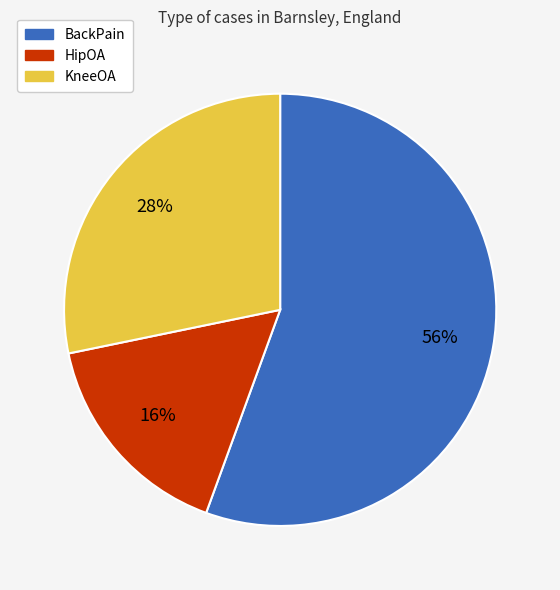

What is the largest slice in the pie chart?

BackPain